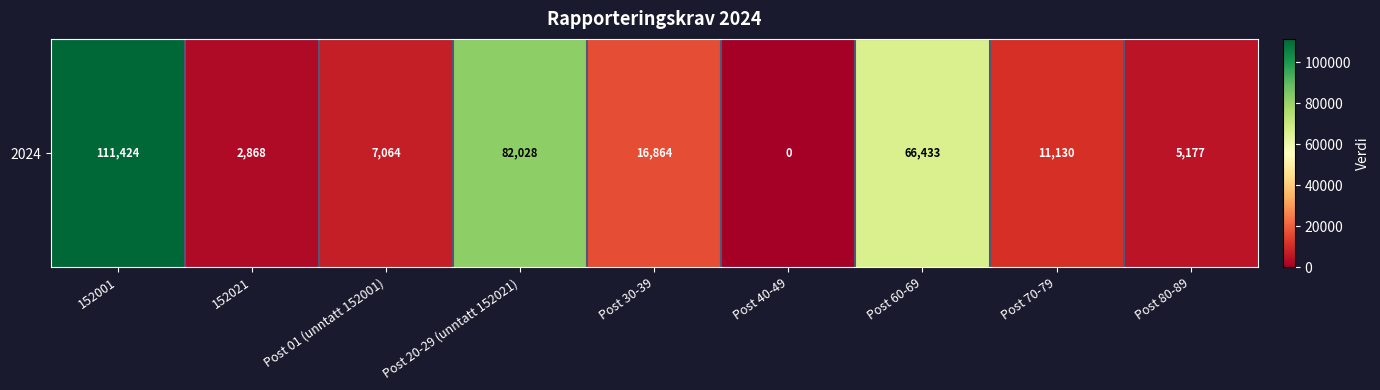

Reading left to right, list all the values displayed in this chart.

111424	2868	7064	82028	16864	0	66433	11130	5177